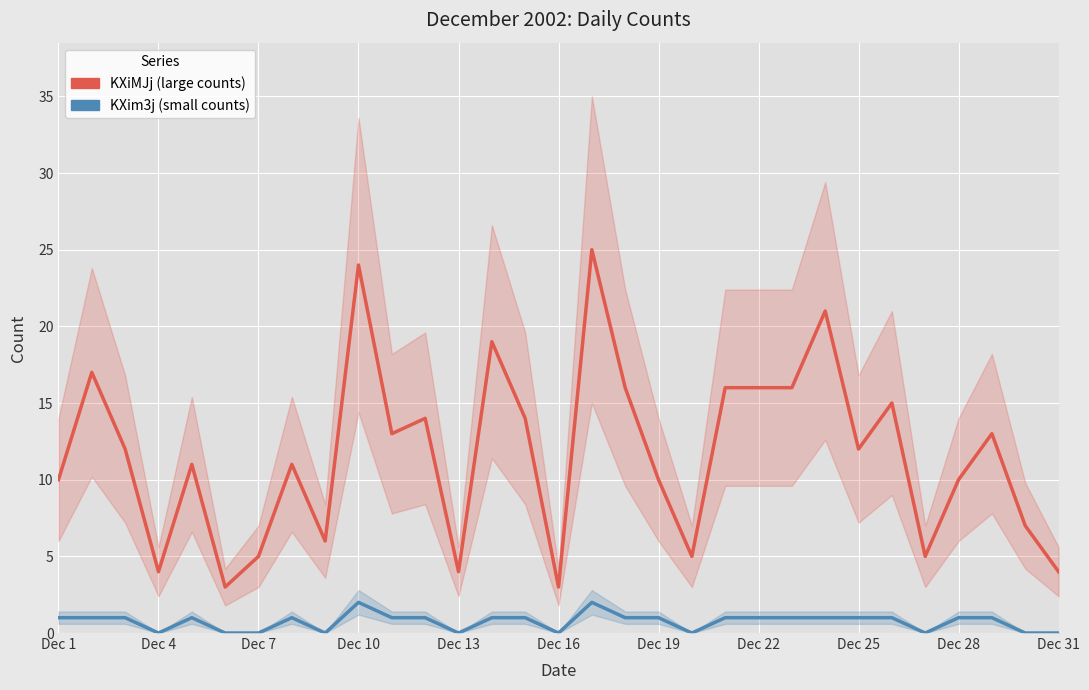

Between 18 and 28, which series saw the biggest shift?

KXiMJj